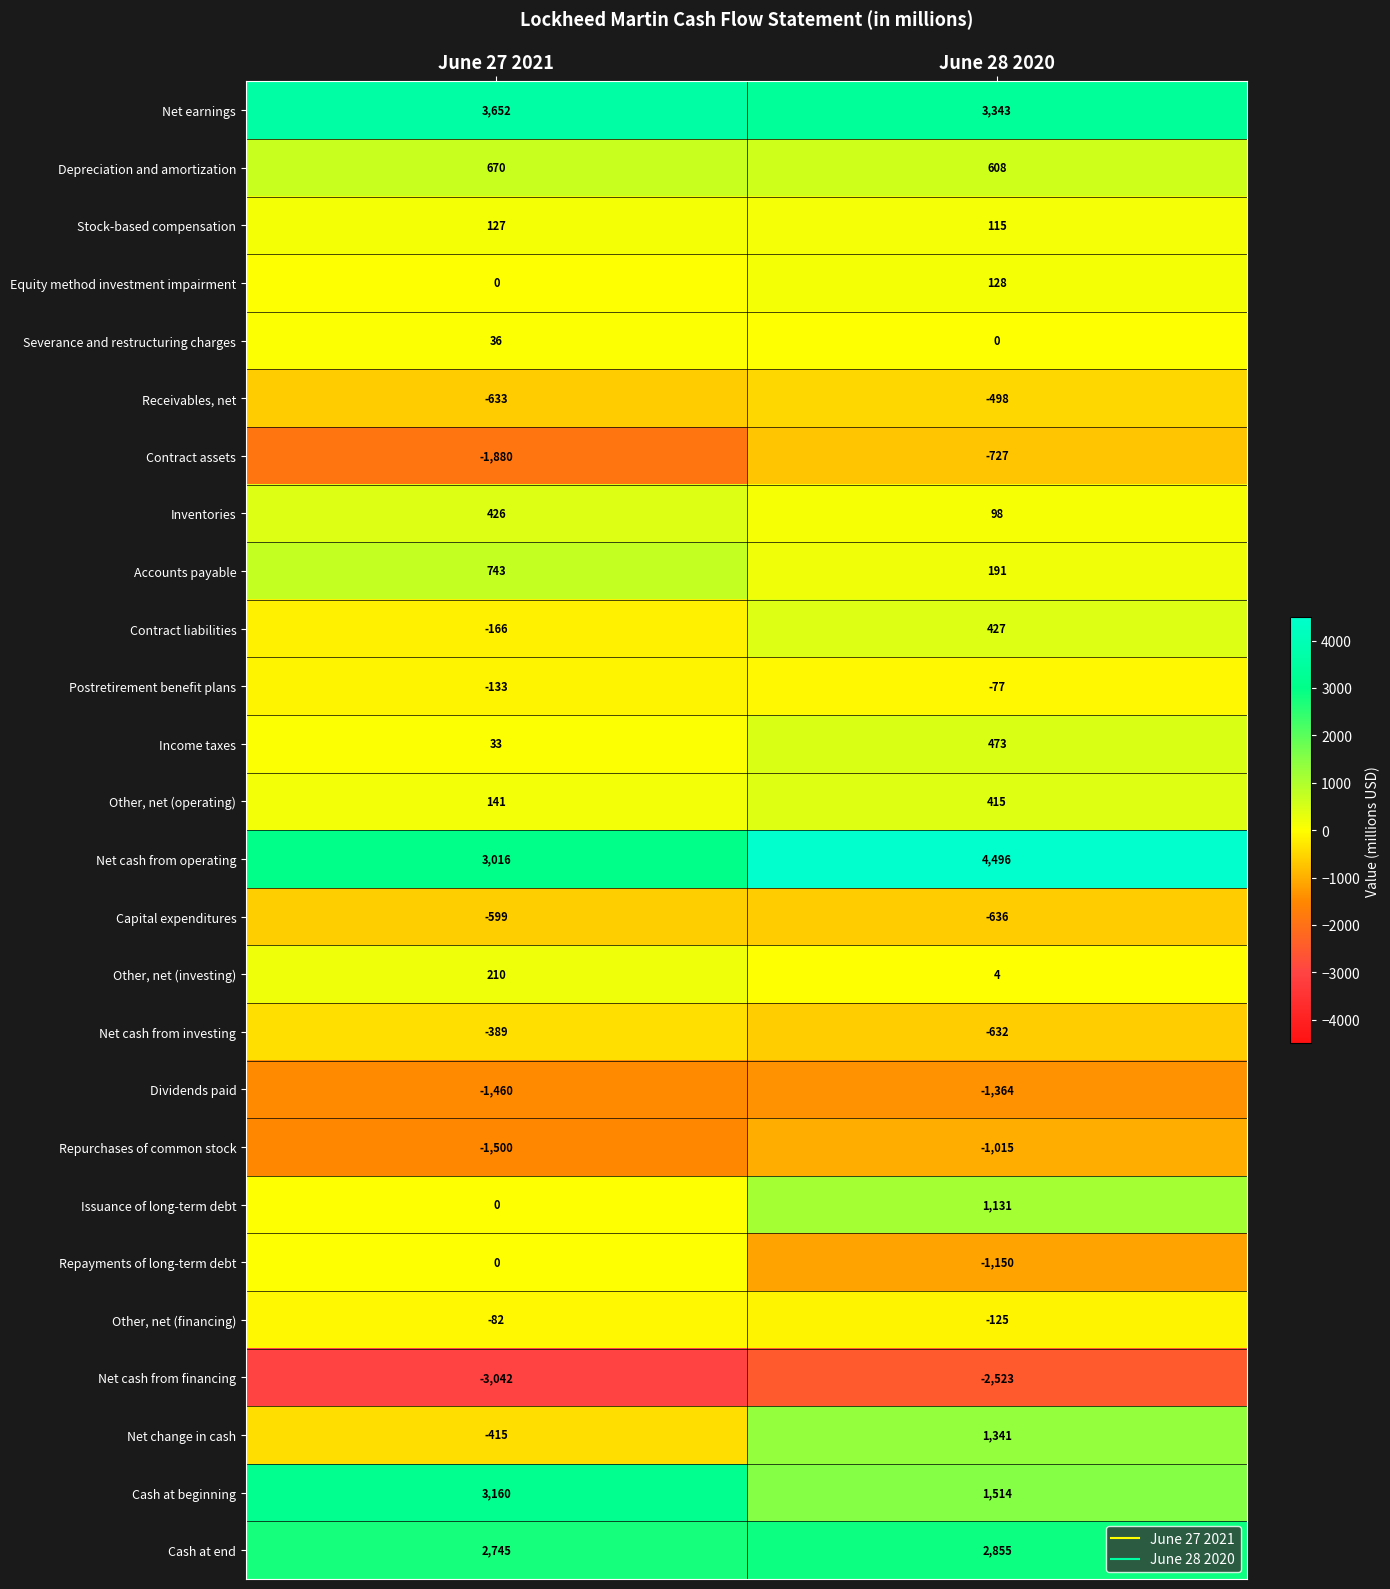

Which category has the highest value across all series?

June 28 2020